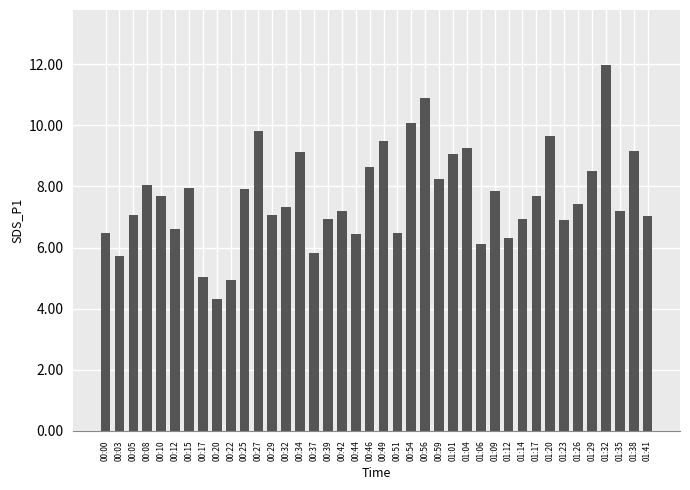

Are the bars horizontal?

No